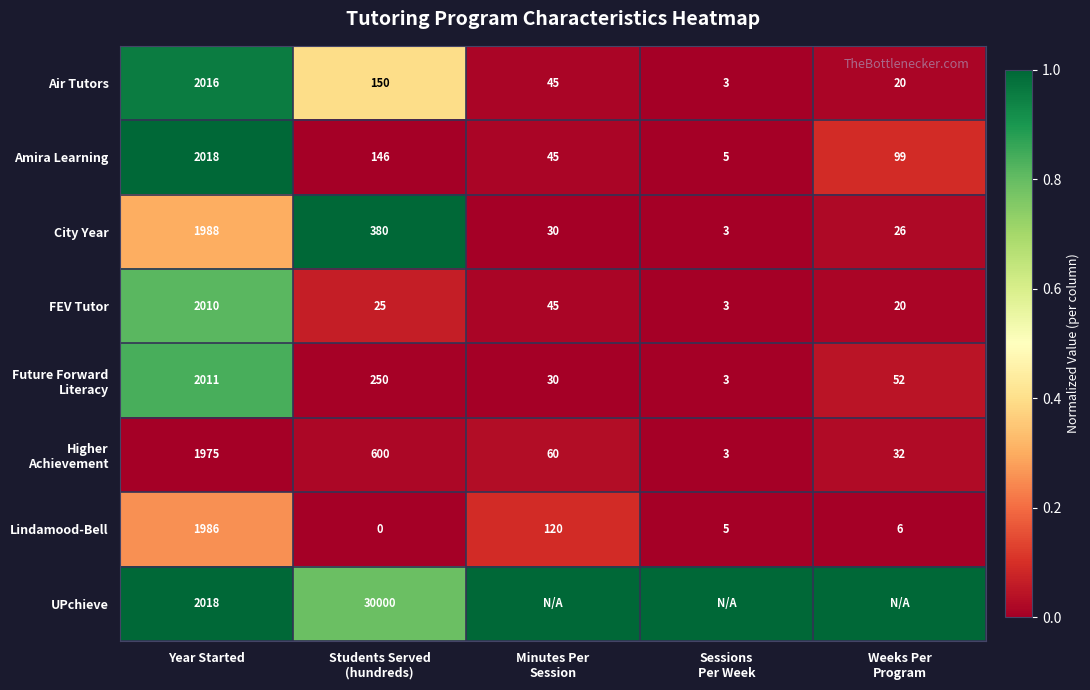

What is the total value across all series at Year Started?

16022